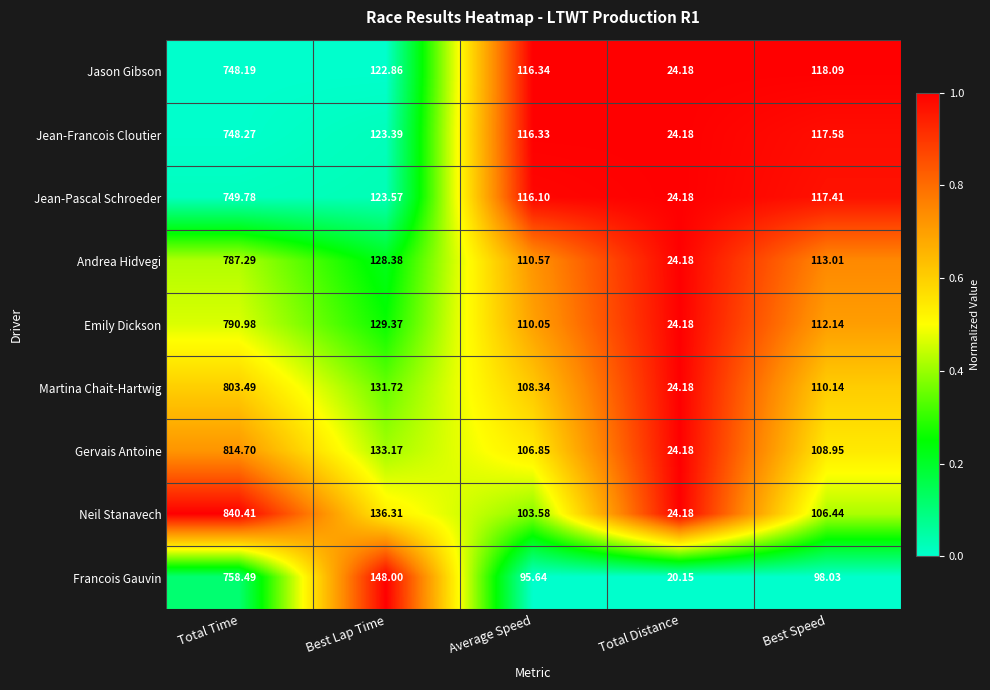

How many series are shown in this chart?

9